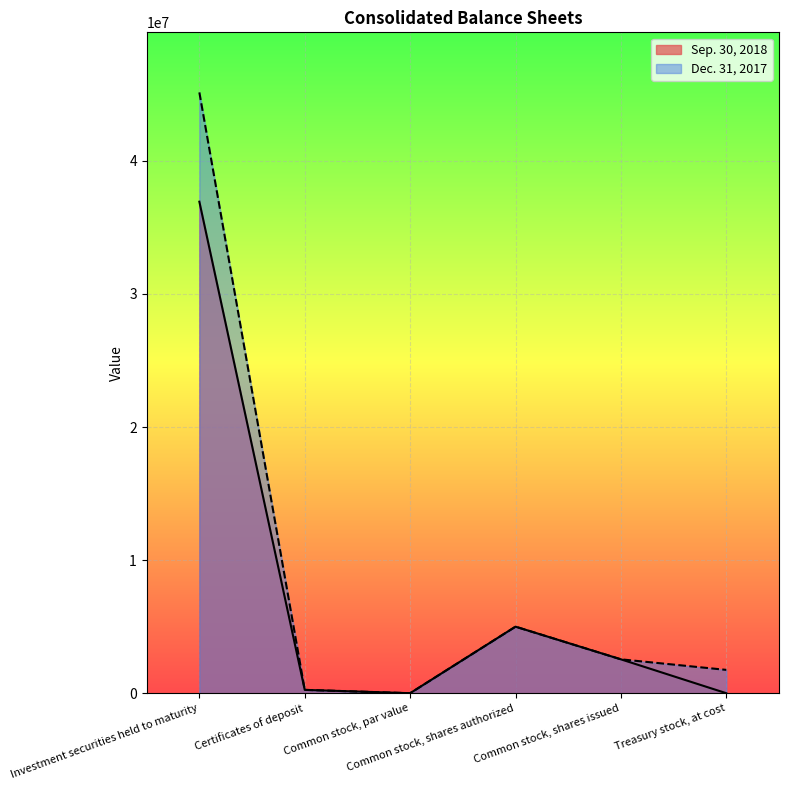

What is the total value across all series at Common stock, shares issued?

5091552